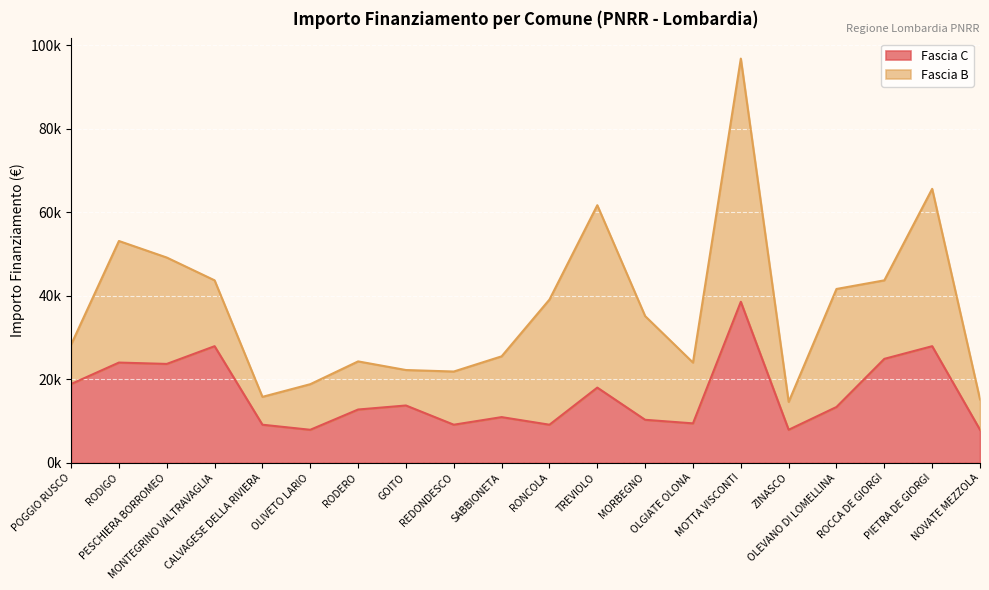

Does the chart display data point markers on the line(s)?

No